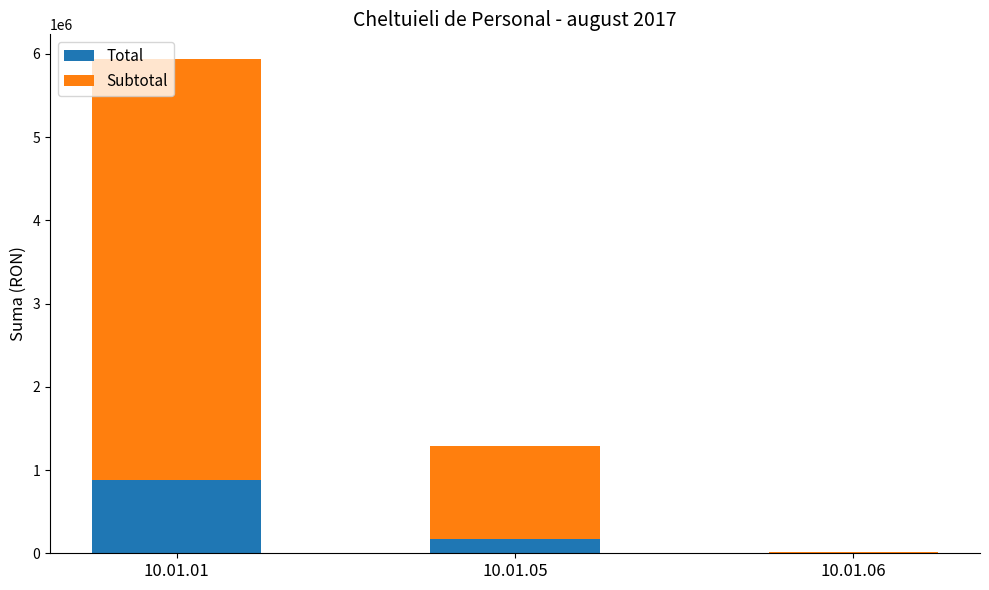

Reading left to right, transcribe the values for Total.

10.01.01=877138	10.01.05=170331	10.01.06=2968